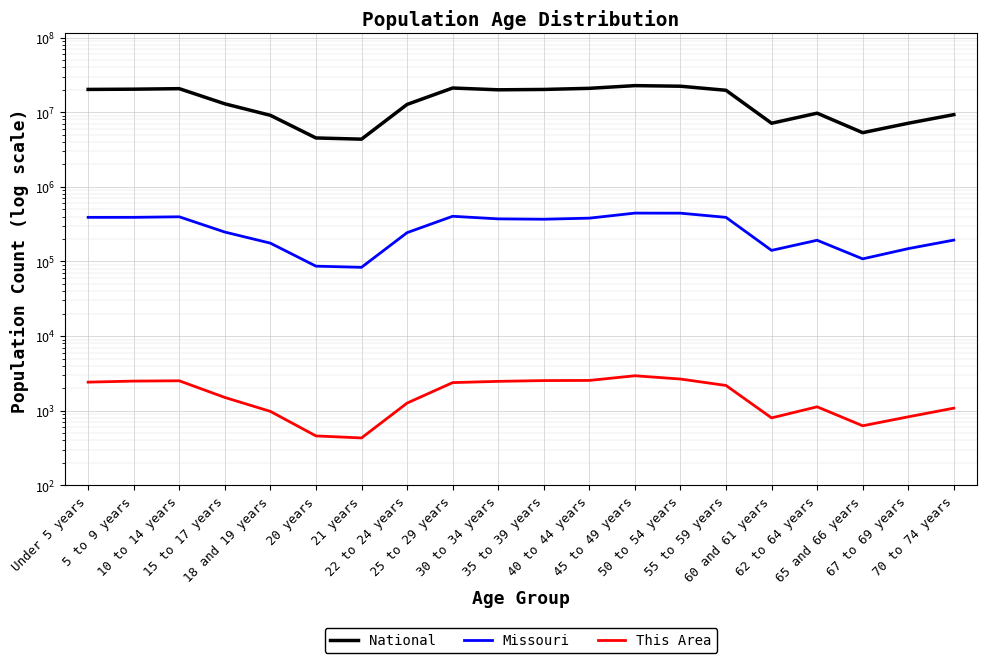

At which category does This Area reach its first local peak?

10 to 14 years